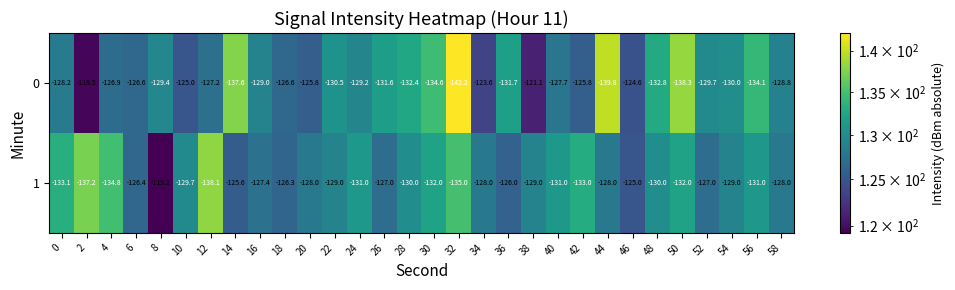

Rank the series by their average value, from highest to lowest.

1, 0